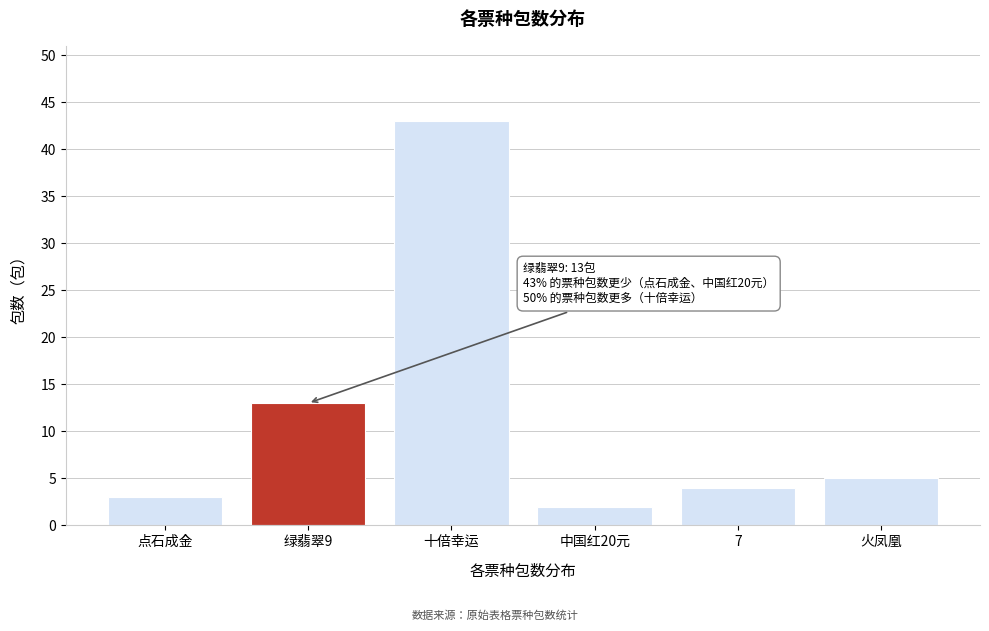

Reading right to left, extract all data points from this chart.

5	4	2	43	13	3